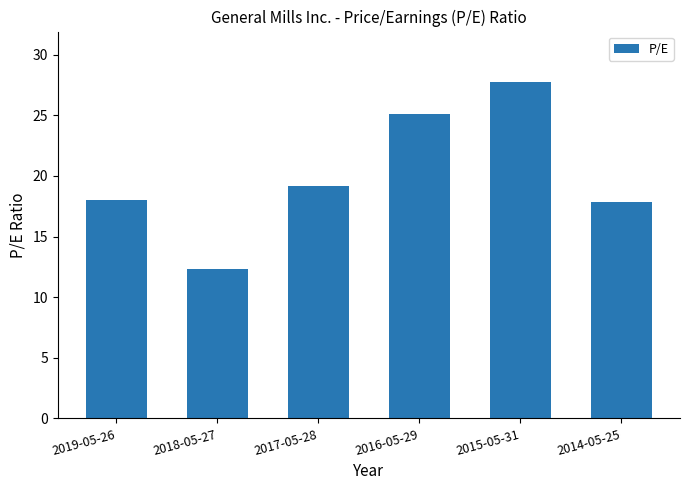

At which category does the chart reach its peak across all series?

2015-05-31